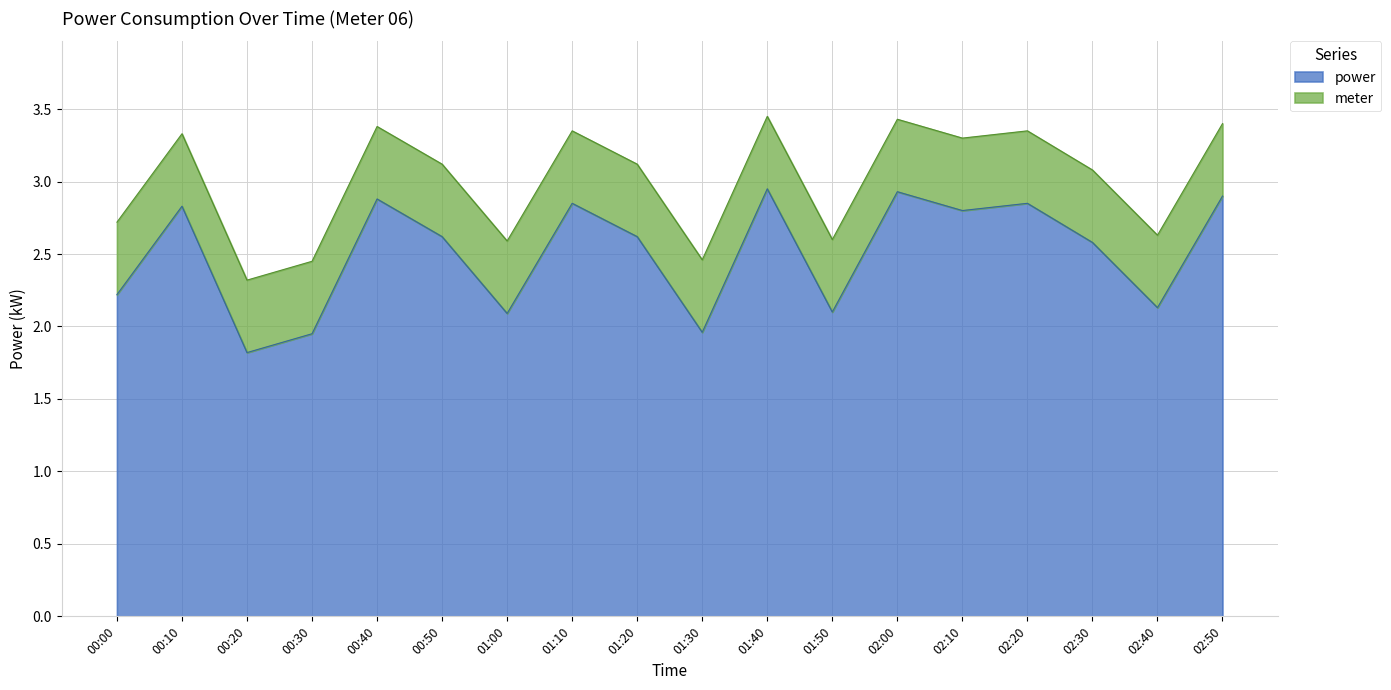

True or false: the data shows 2.7 at 00:00.

True